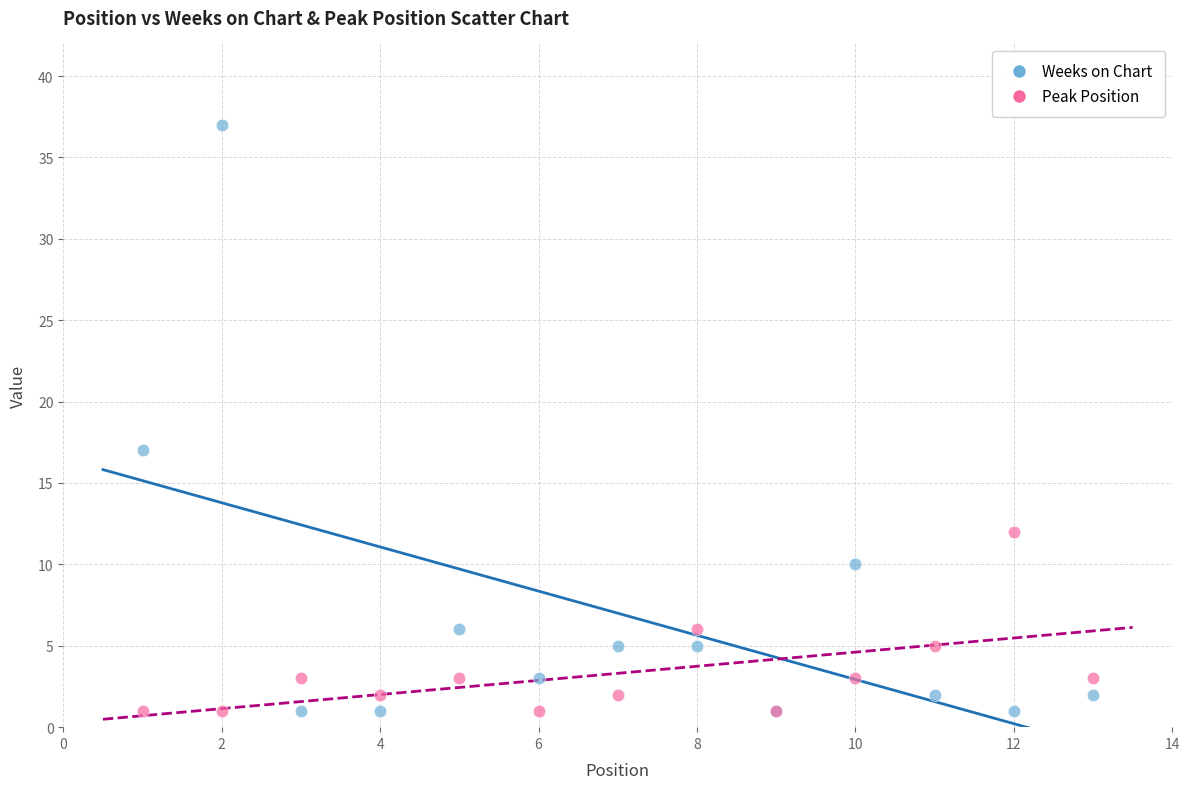

Which series reaches the maximum Y coordinate?

Weeks on Chart